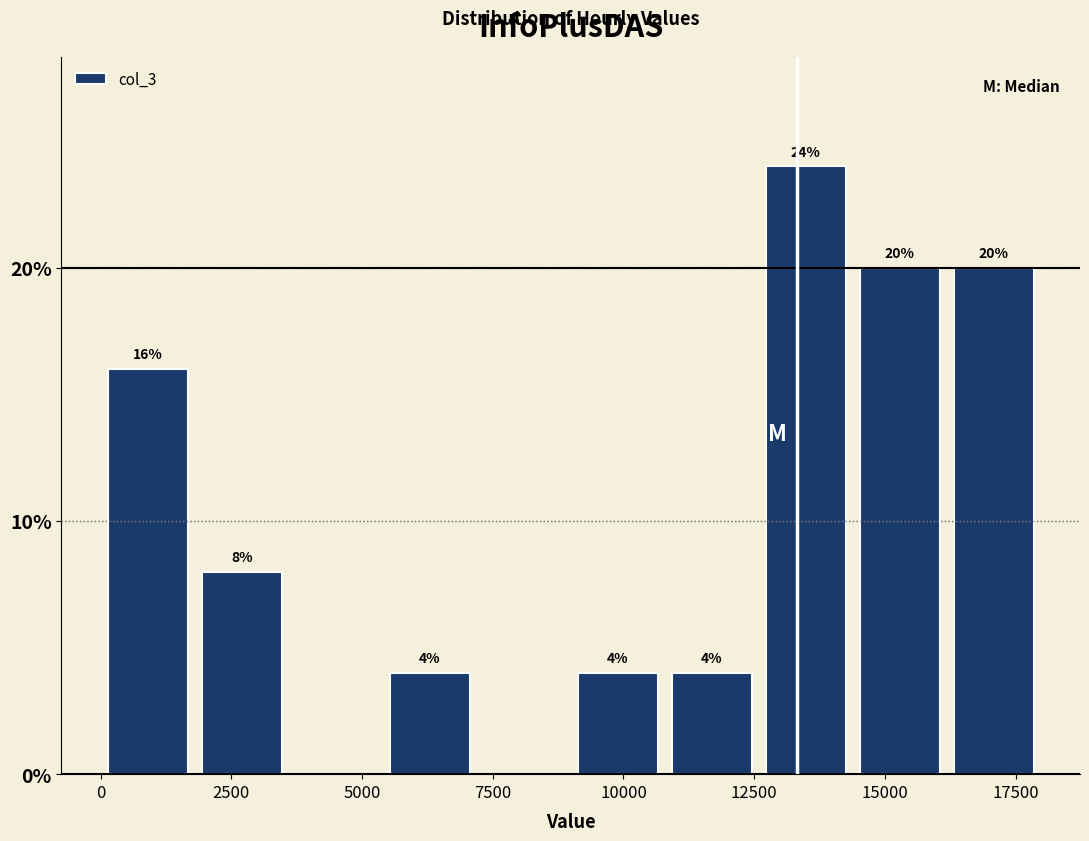

Around what value on the x-axis is the tallest bar? Give the approximate position of its centre, as read against the axis.

13500